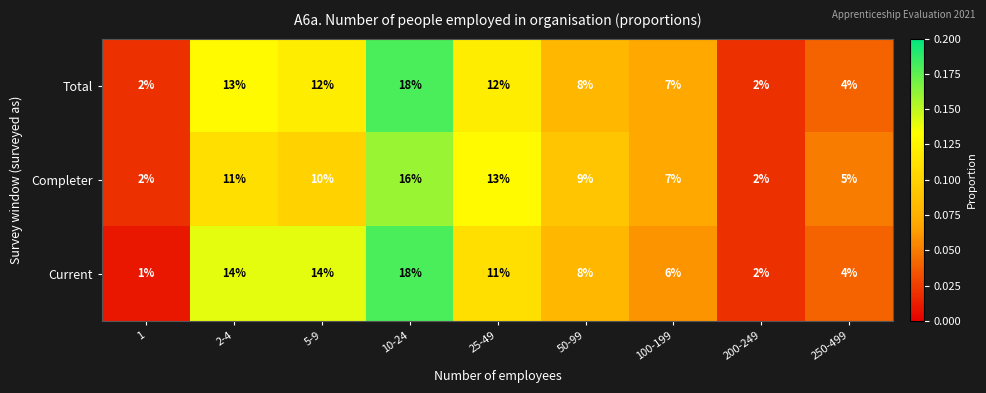

Read the Current value at 50-99, to the nearest 5.

10